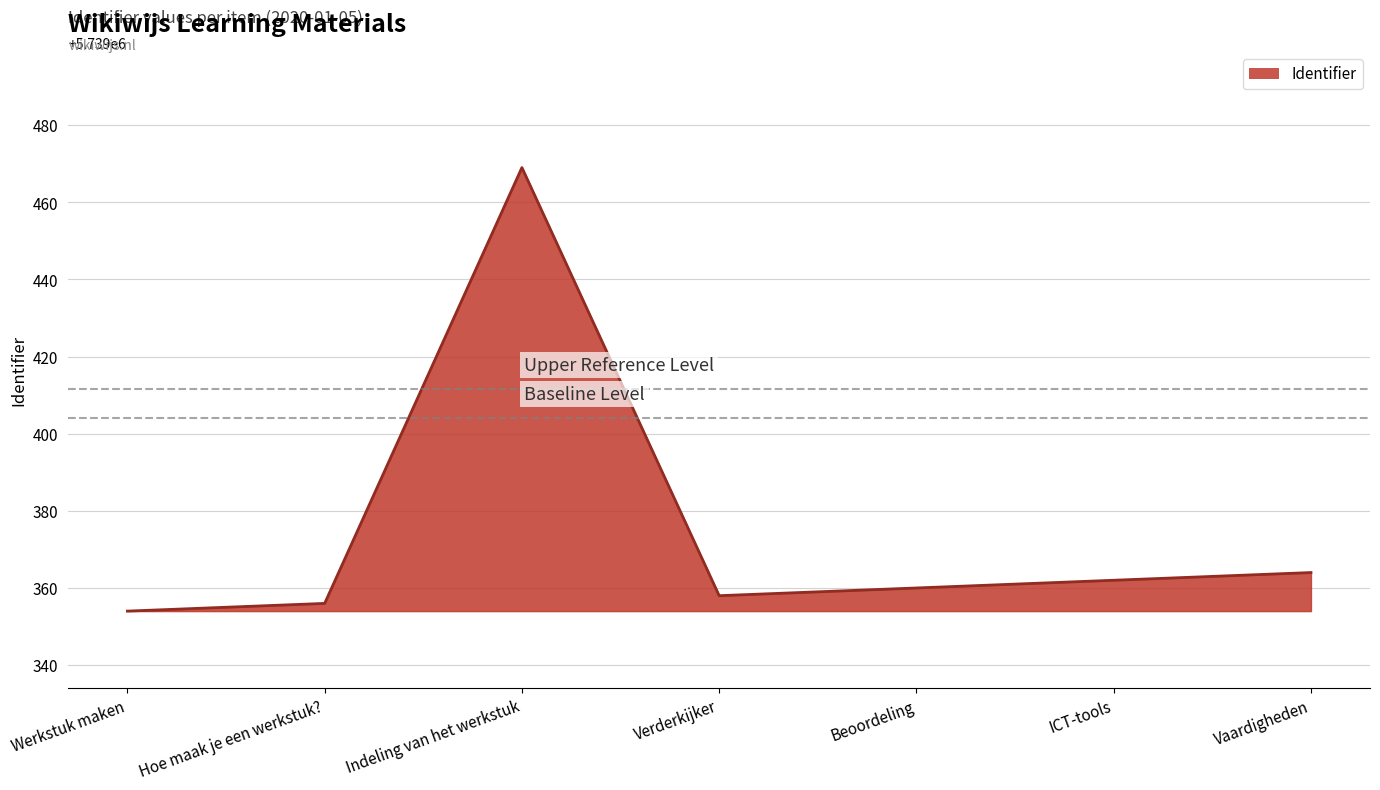

Where is the data nearest to the value 5739411?

Vaardigheden